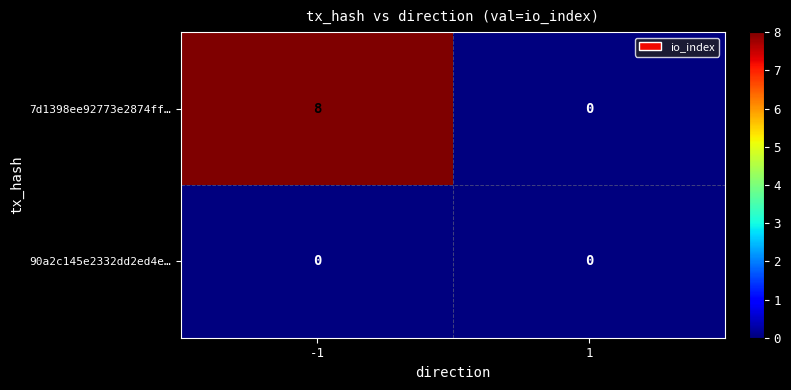

At which category is the sum across all series the highest?

-1